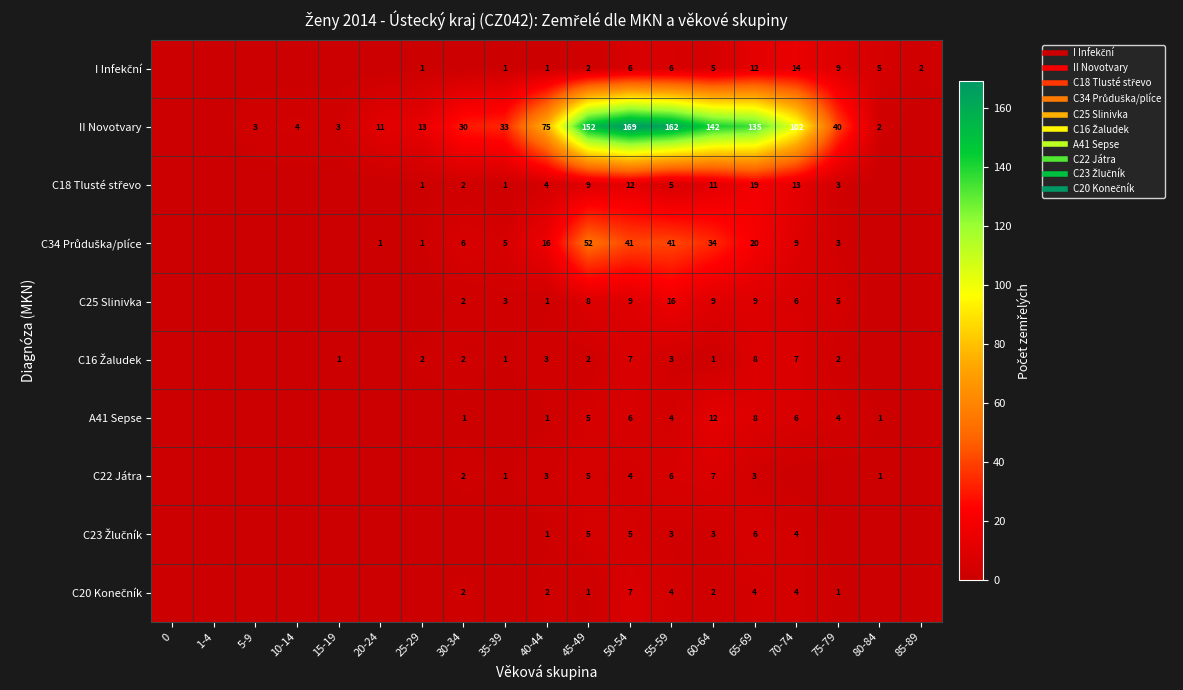

Rank the series by their maximum value, from highest to lowest.

II Novotvary, C34 Průduška/plíce, C18 Tlusté střevo, C25 Slinivka, I Infekční, A41 Sepse, C16 Žaludek, C22 Játra, C20 Konečník, C23 Žlučník